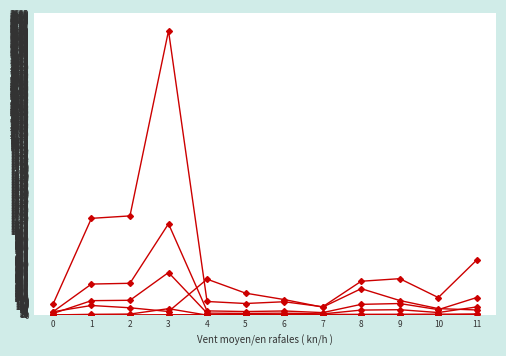

True or false: col_0 has a value of 7.0 at 5.

True